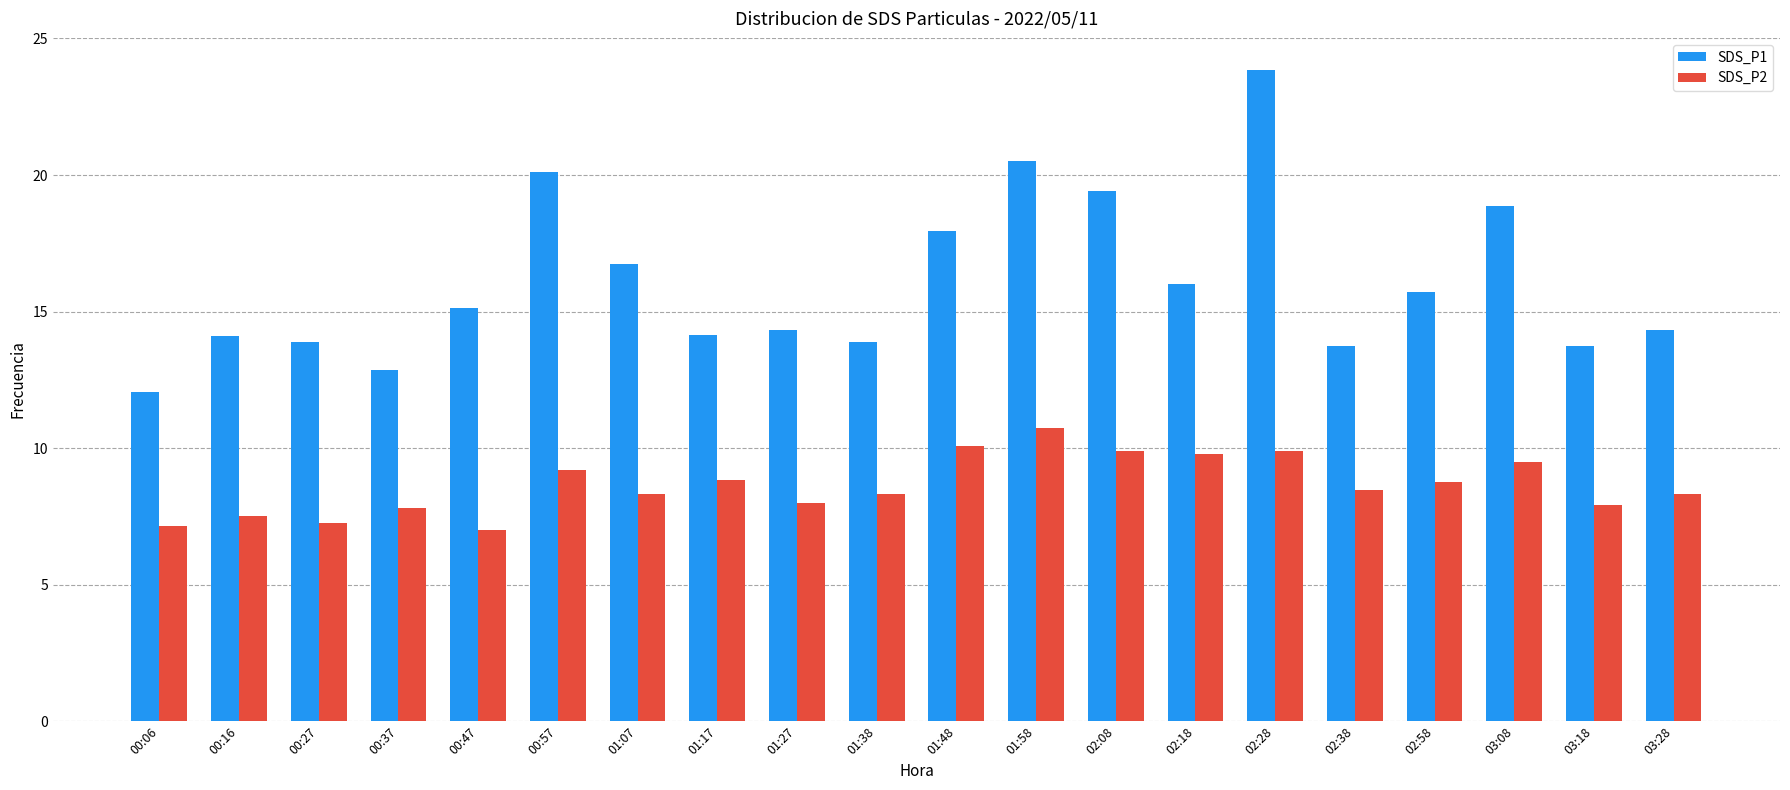

What is the value of the SDS_P1 bar at the 12th from the left?

20.5